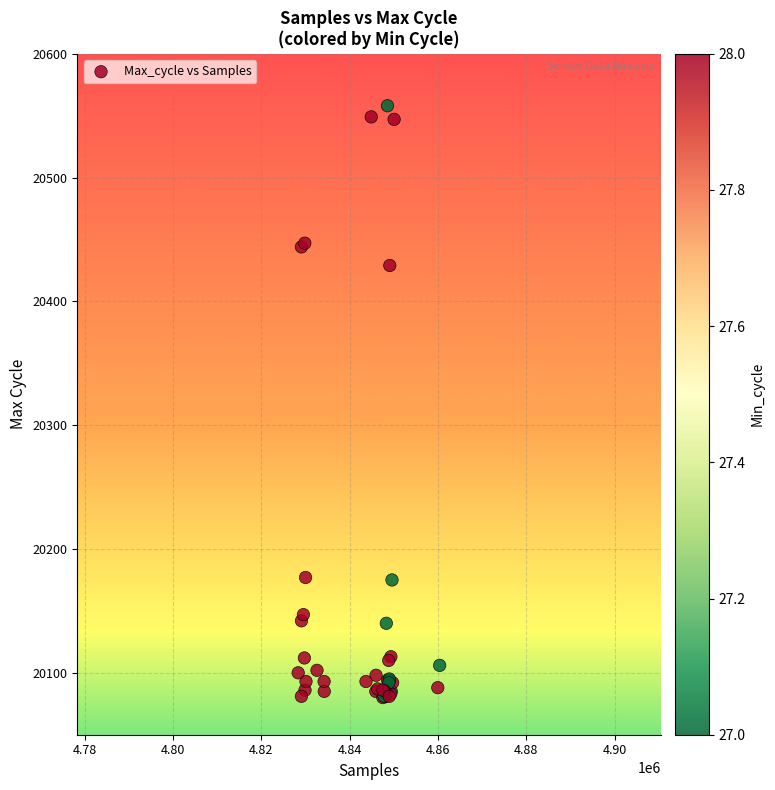

What Y value in the scatter plot is closest to 20319?

20429